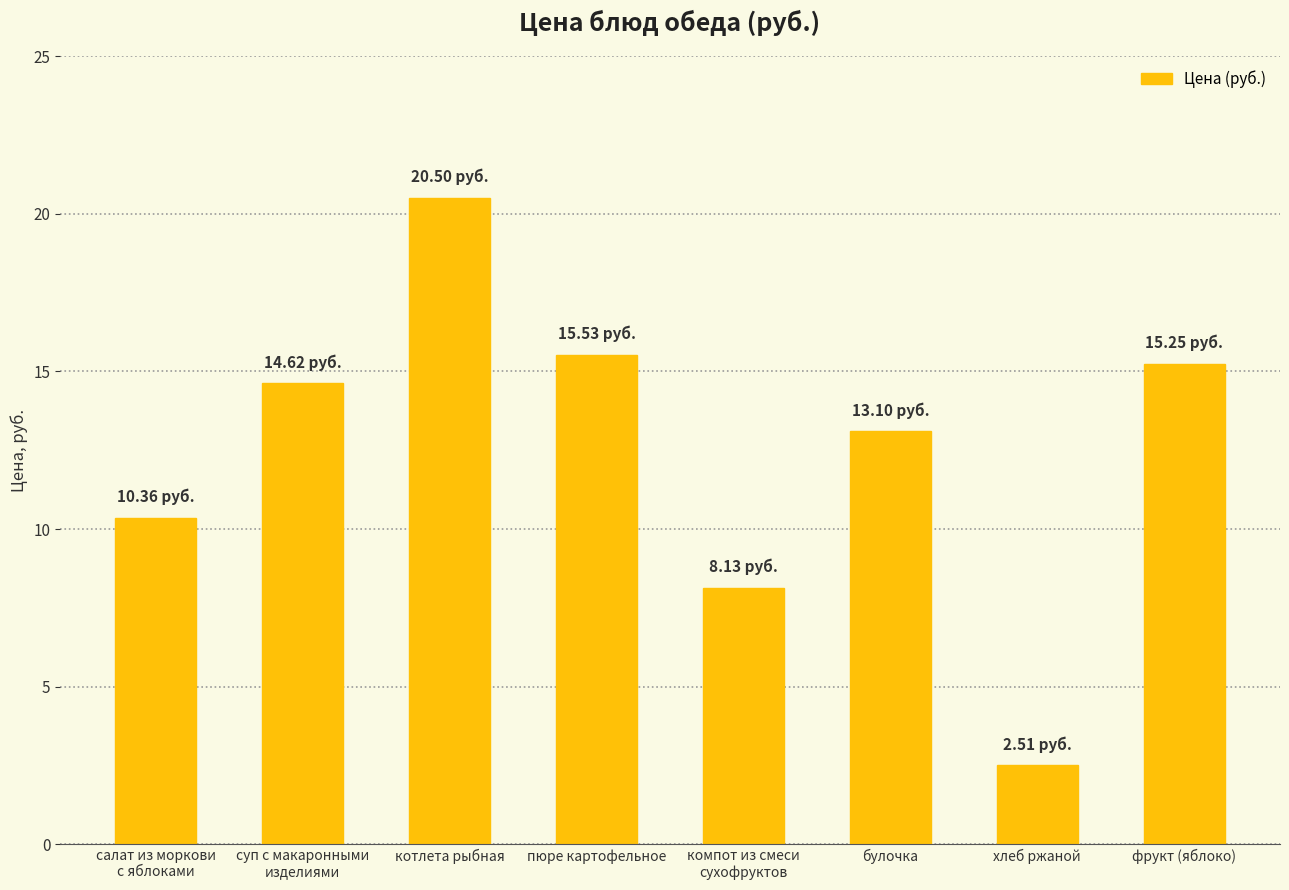

The value at пюре картофельное is 15.5. True or false?

True